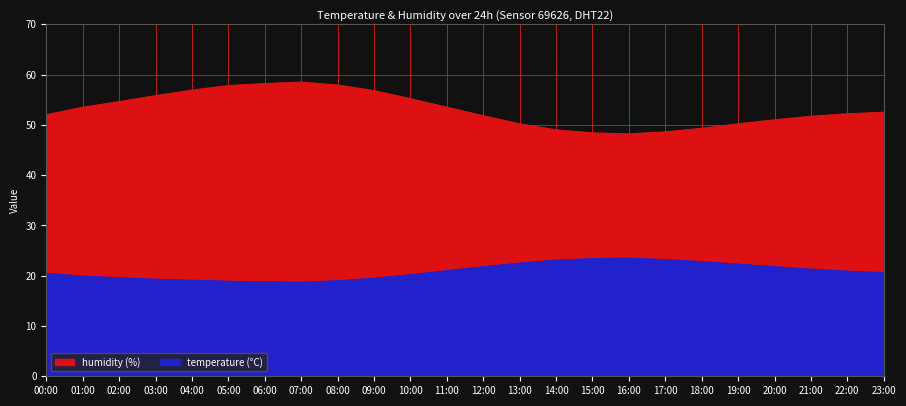

Rank the series by their average value, from highest to lowest.

humidity, temperature